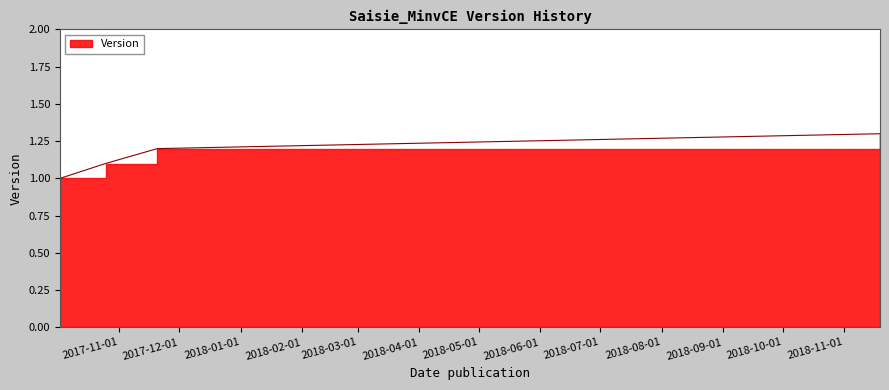

Count the number of categories in the chart.

4